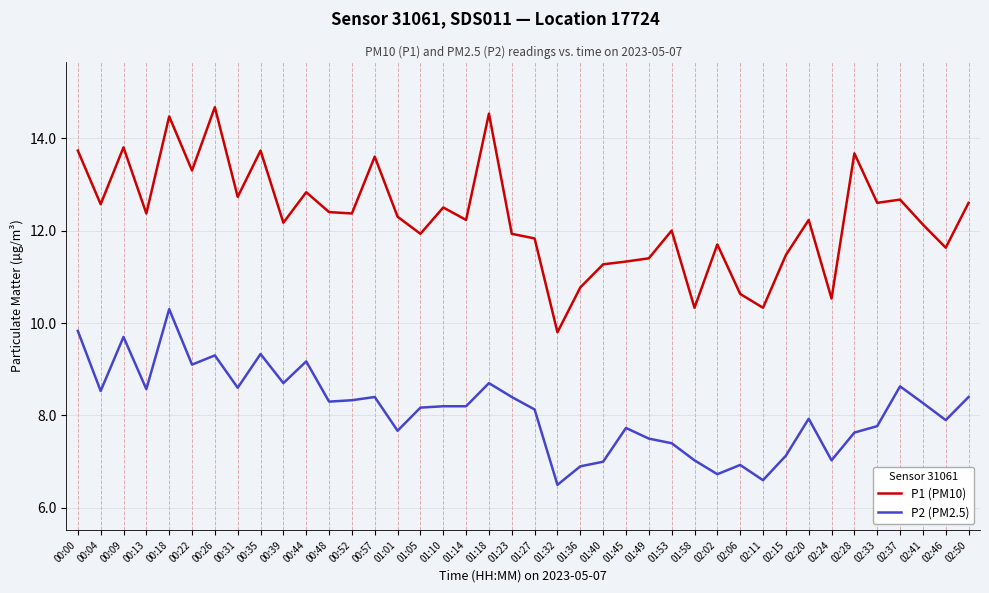

What is the difference between the P2 (PM2.5) values at 01:49 and 02:06?

0.6